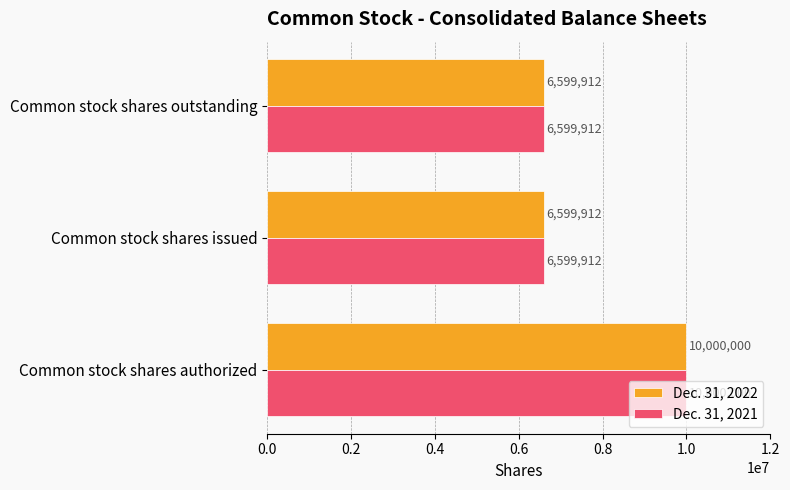

Is the value of Dec. 31, 2022 at Common stock shares authorized greater than the value of Dec. 31, 2021 at Common stock shares outstanding?

Yes